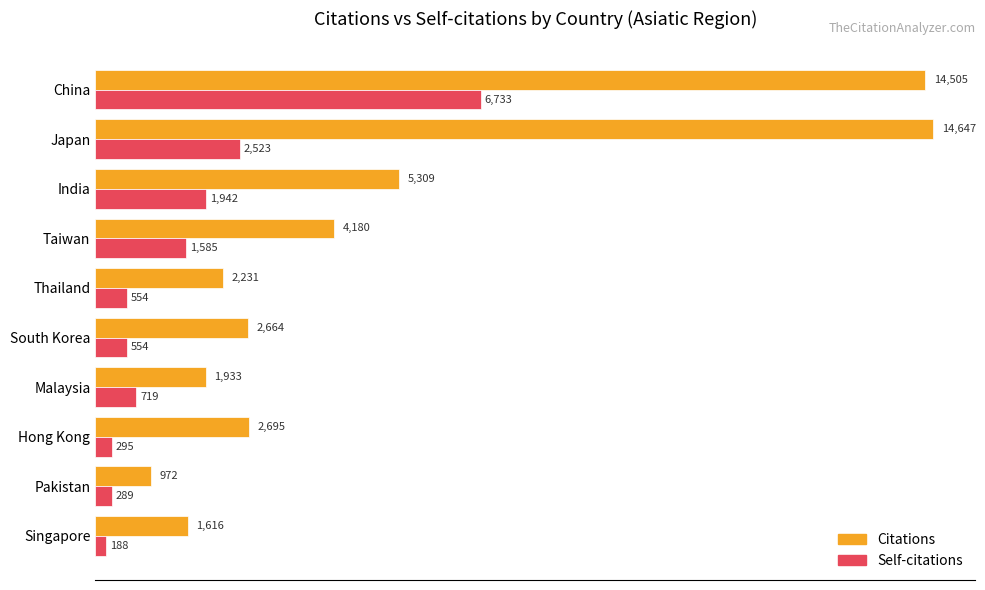

How many series are shown in this chart?

2